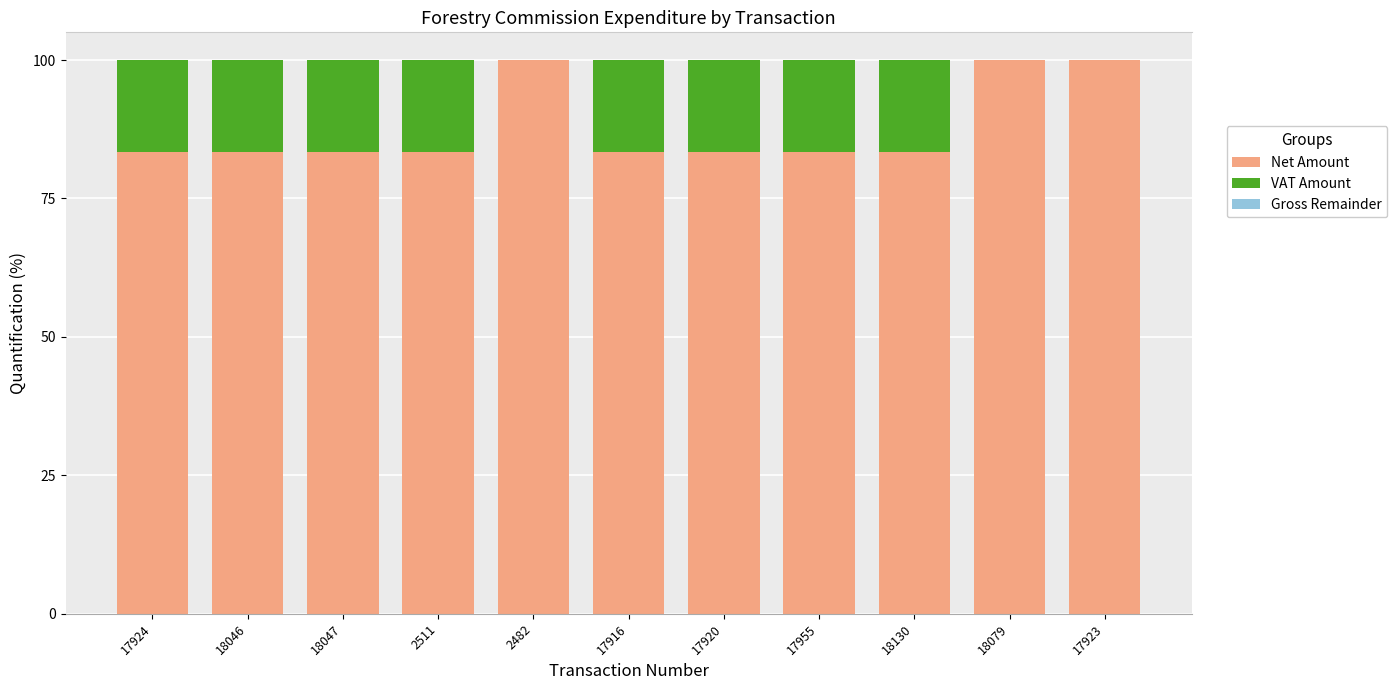

What is the label of the 4th bar from the right?

17955